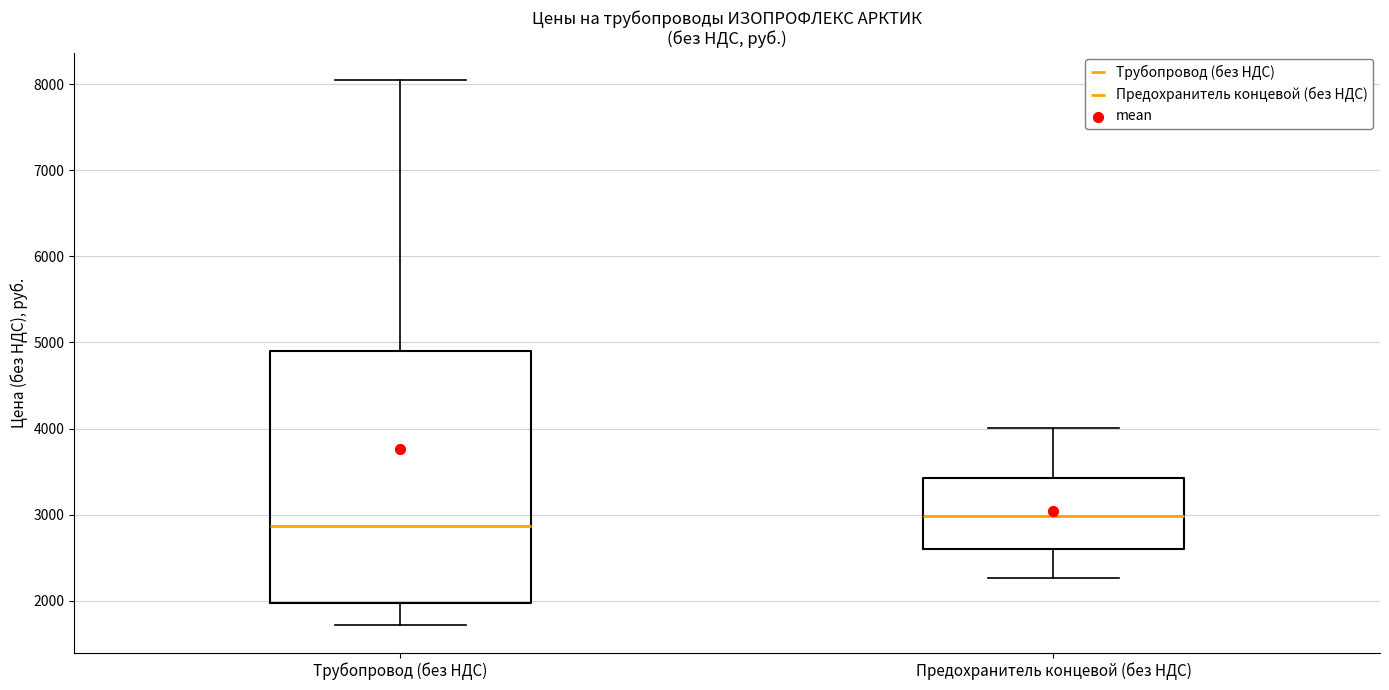

Which box's median line is the highest?

Предохранитель концевой (без НДС)